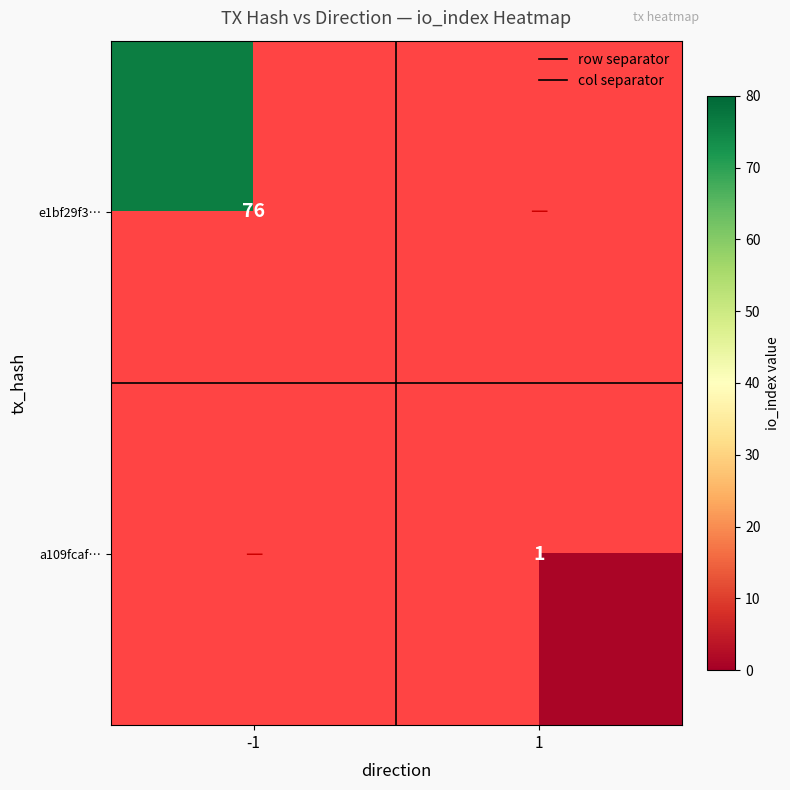

Is it true that row separator equals 0.2 at 1?

False